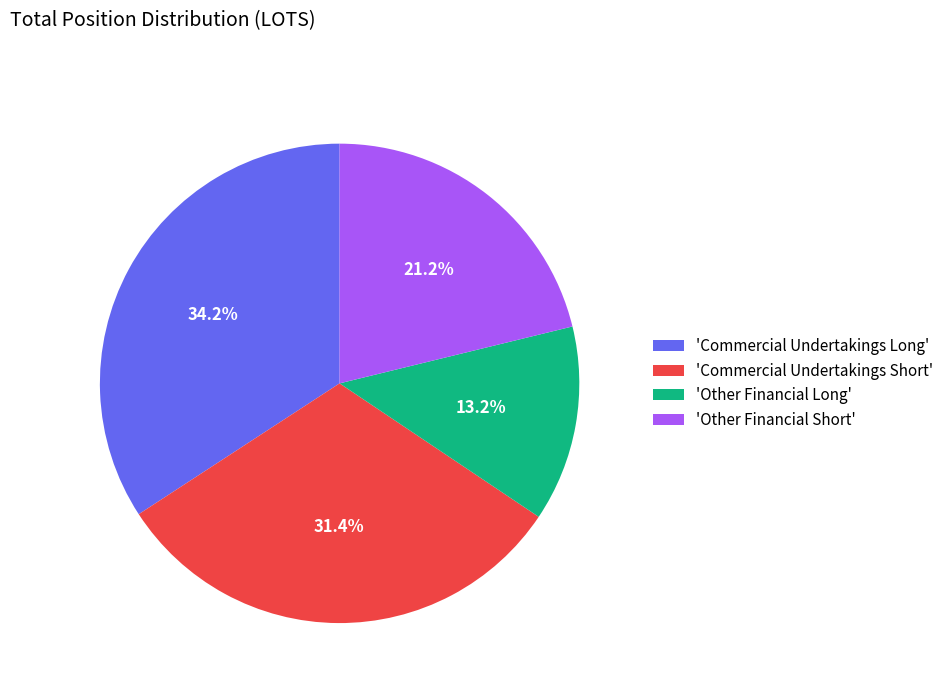

Approximately how many times larger is the value at 'Commercial Undertakings Long' compared to 'Other Financial Short'?

1.6